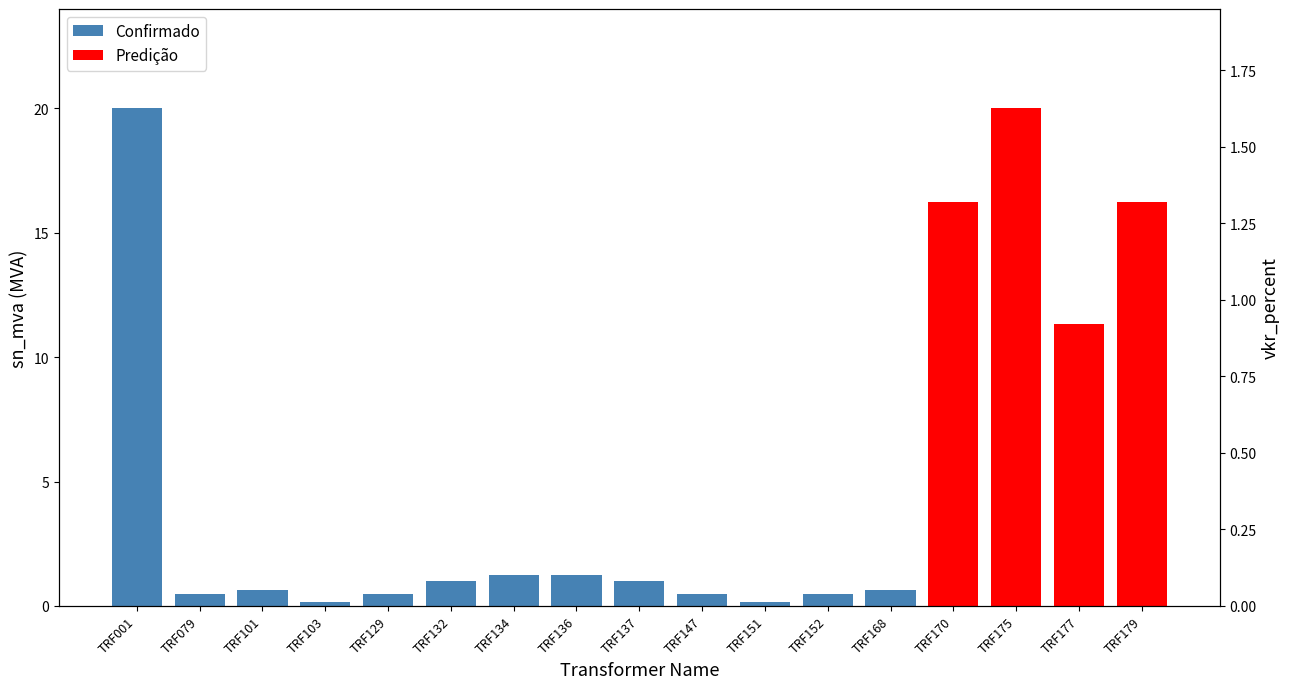

The chart shows a value of 0.3 at TRF103. True or false?

False